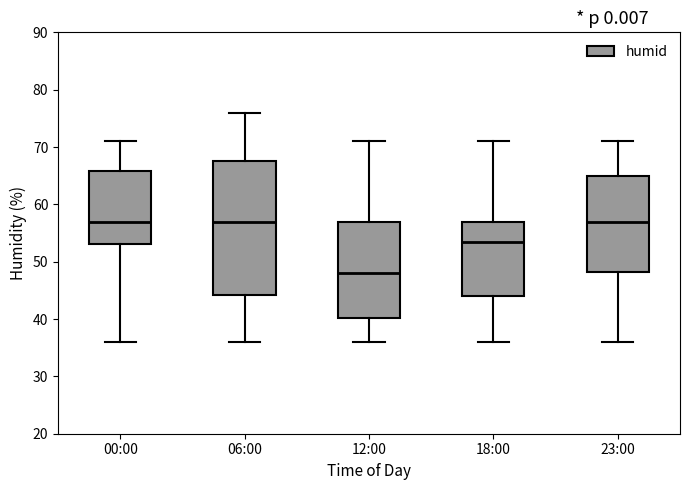

Reading left to right, transcribe this box plot: for each box, give where its median line is, the range the box spans, and where its two whiskers end, as read against the y-axis. The values are not printed on the chart, so give them approximately, as read against the axis.

00:00: median 57, box 53 to 66, whiskers 36 to 71
06:00: median 57, box 44 to 68, whiskers 36 to 76
12:00: median 48, box 40 to 57, whiskers 36 to 71
18:00: median 54, box 44 to 57, whiskers 36 to 71
23:00: median 57, box 48 to 65, whiskers 36 to 71